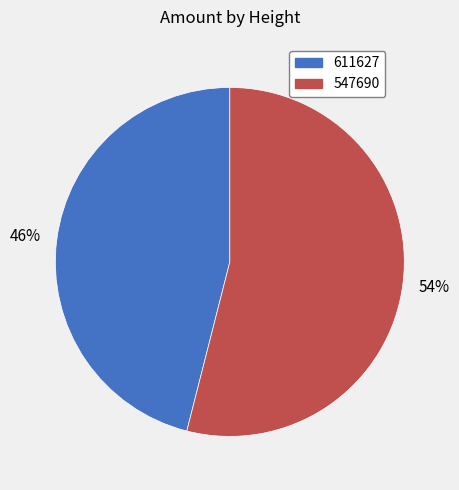

Which category accounts for the majority?

547690